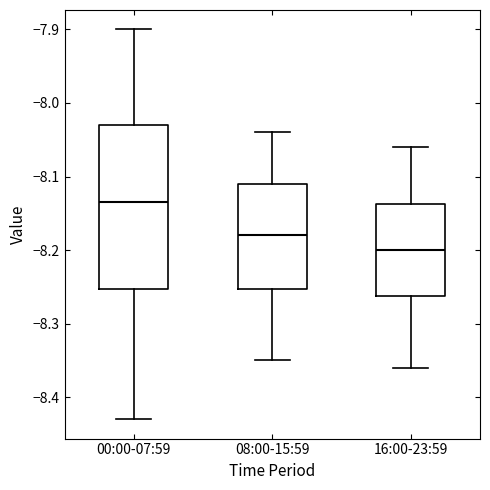

Which box's median line is the lowest?

16:00-23:59